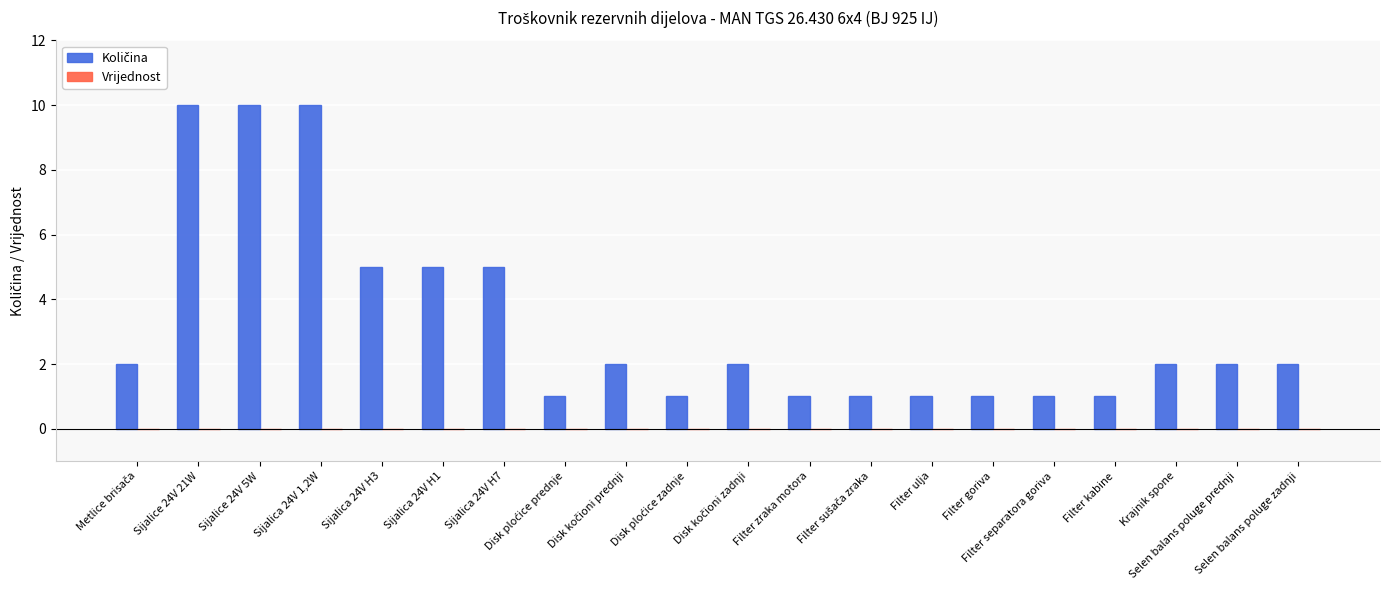

What is the average value?

3